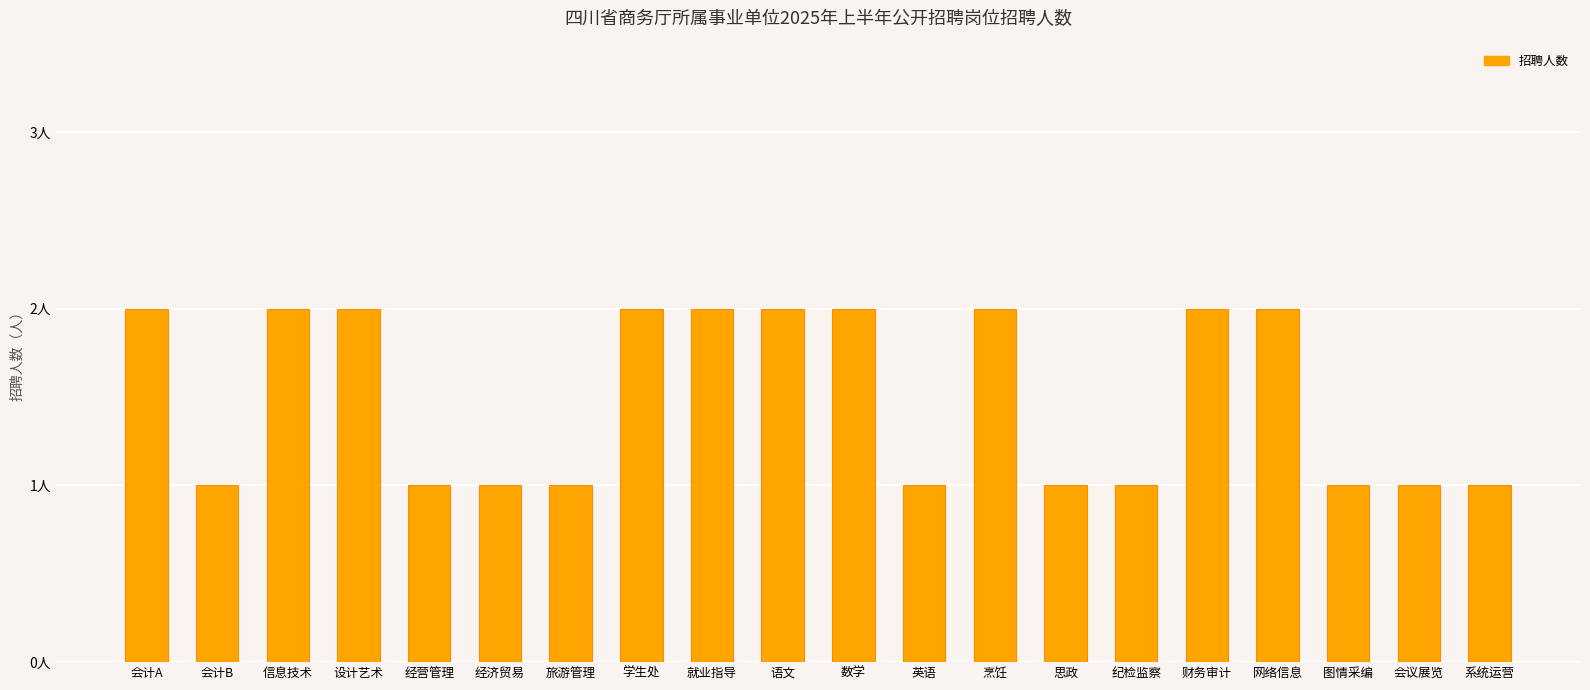

What position from the left is 经营管理?

5